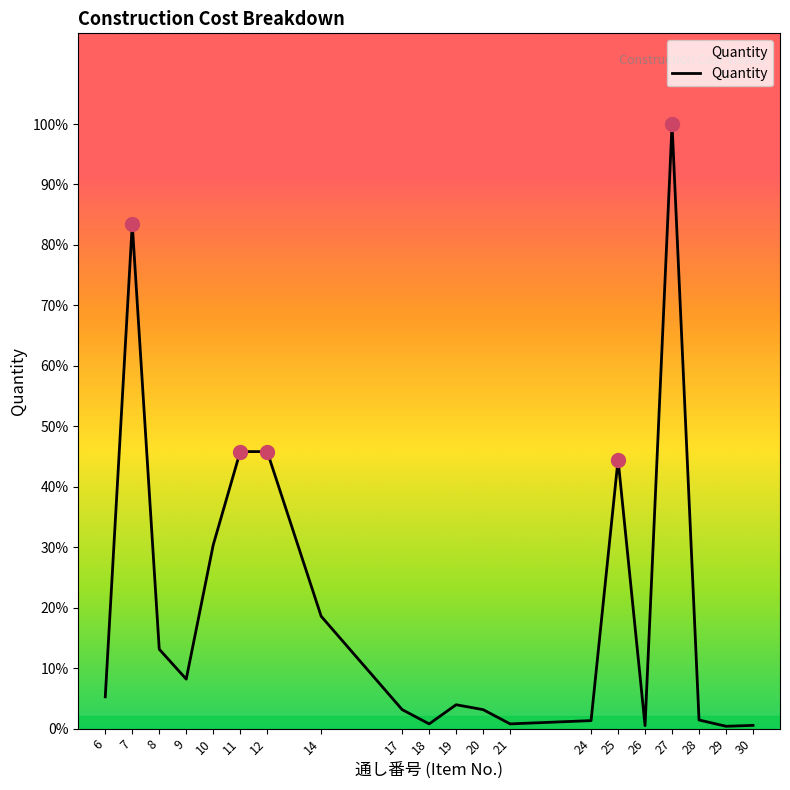

List the labels in order of value, smallest first.

29, 26, 30, 18, 21, 24, 28, 17, 20, 19, 6, 9, 8, 14, 10, 25, 11, 12, 7, 27